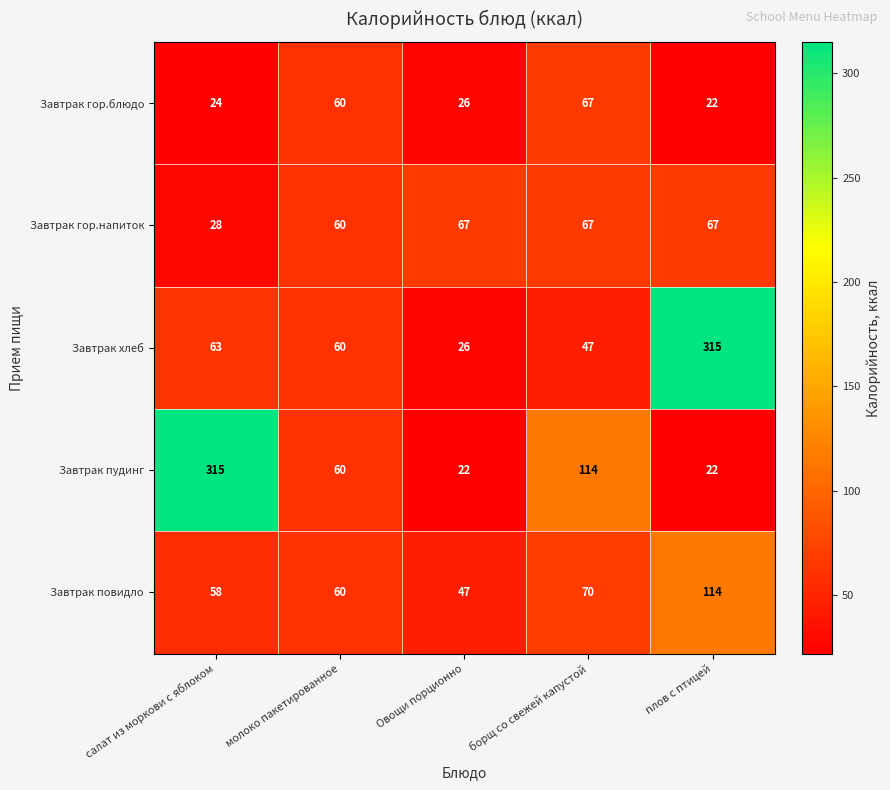

What is the greatest value displayed?

315